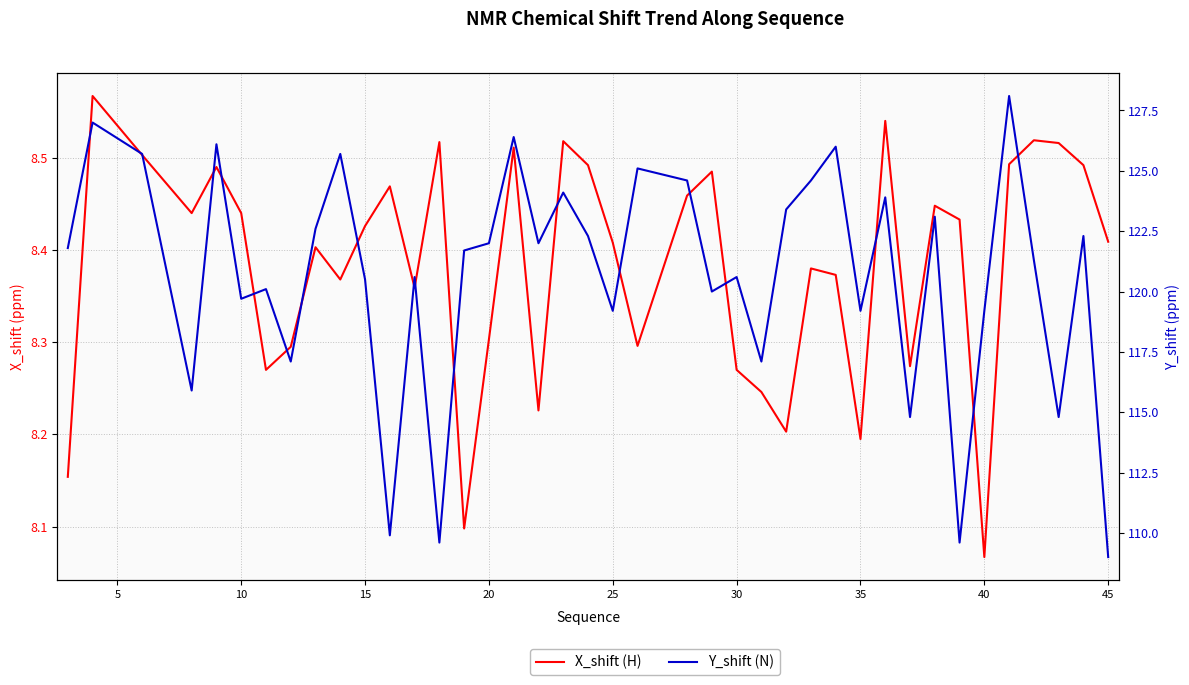

Reading right to left, extract all data points from this chart.

X_shift (H): 8.4	8.5	8.5	8.5	8.5	8.1	8.4	8.4	8.3	8.5	8.2	8.4	8.4	8.2	8.2	8.3	8.5	8.5	8.3	8.4	8.5	8.5	8.2	8.5	8.3	8.1	8.5	8.4	8.5	8.4	8.4	8.4	8.3	8.3	8.4	8.5	8.4	8.5	8.6	8.2
Y_shift (N): 109.0	122.3	114.8	121.3	128.1	119.2	109.6	123.1	114.8	123.9	119.2	126.0	124.6	123.4	117.1	120.6	120.0	124.6	125.1	119.2	122.3	124.1	122.0	126.4	122.0	121.7	109.6	120.6	109.9	120.5	125.7	122.6	117.1	120.1	119.7	126.1	115.9	125.7	127.0	121.8